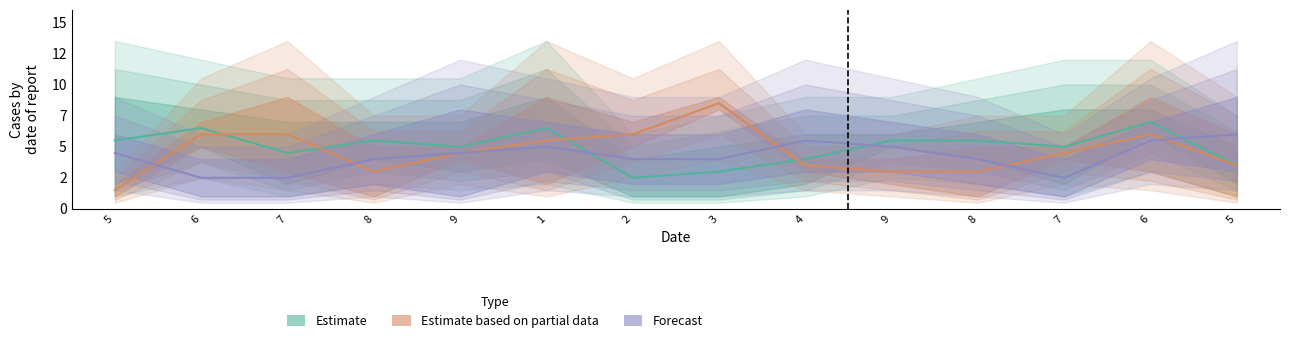

Which label corresponds to the smallest value in the chart?

2